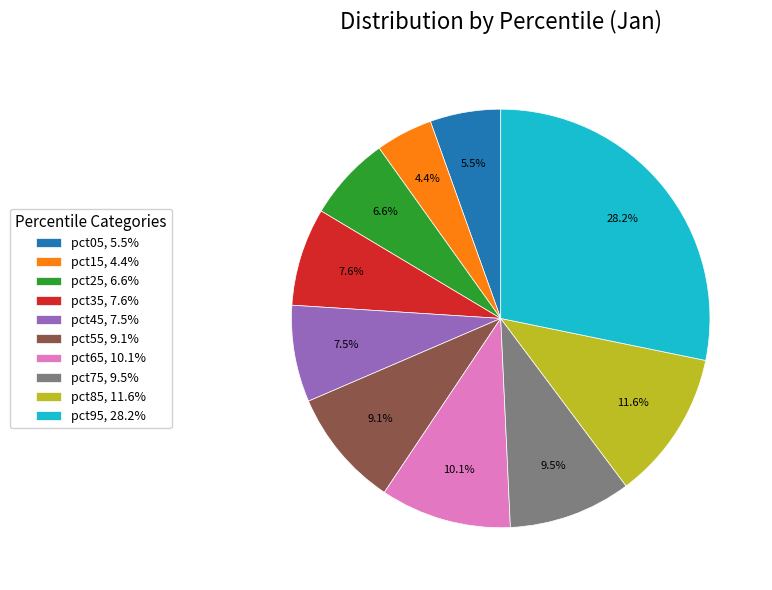

To the nearest percent, what is the combined percentage of pct35 and pct05?

13%